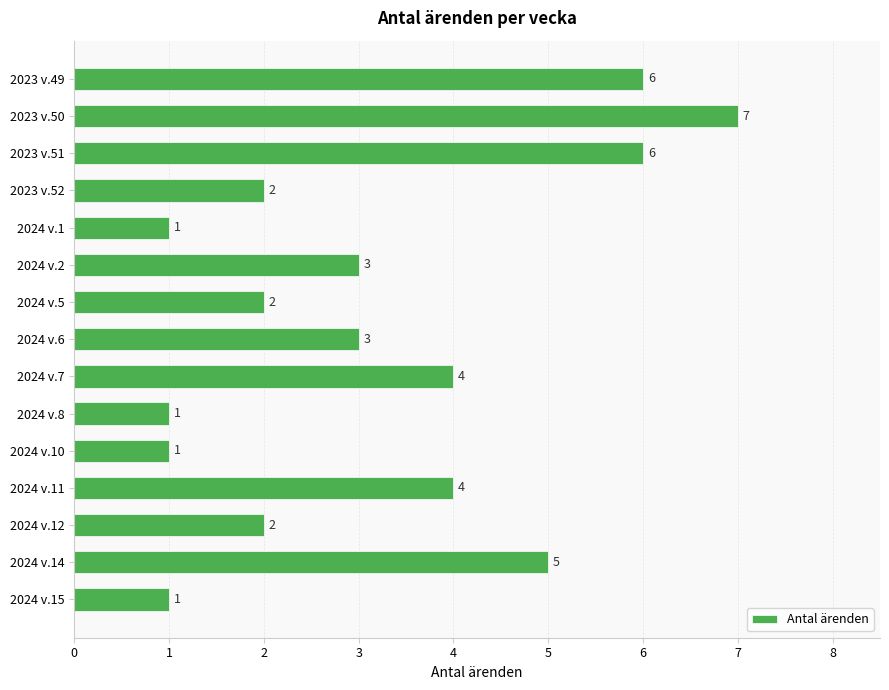

How many data points are less than 3?

7